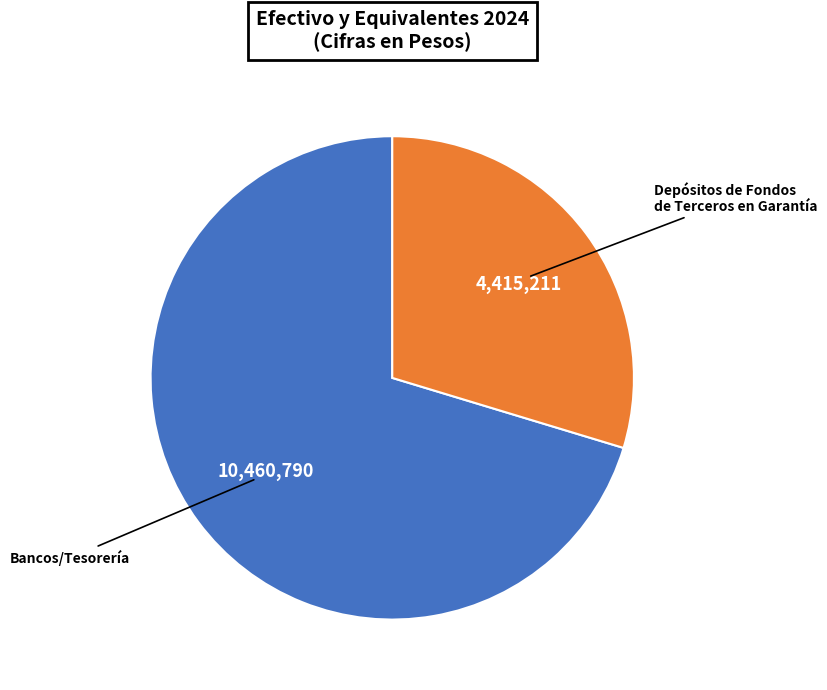

Is it true that Bancos/Tesorería is 70% of the pie?

True